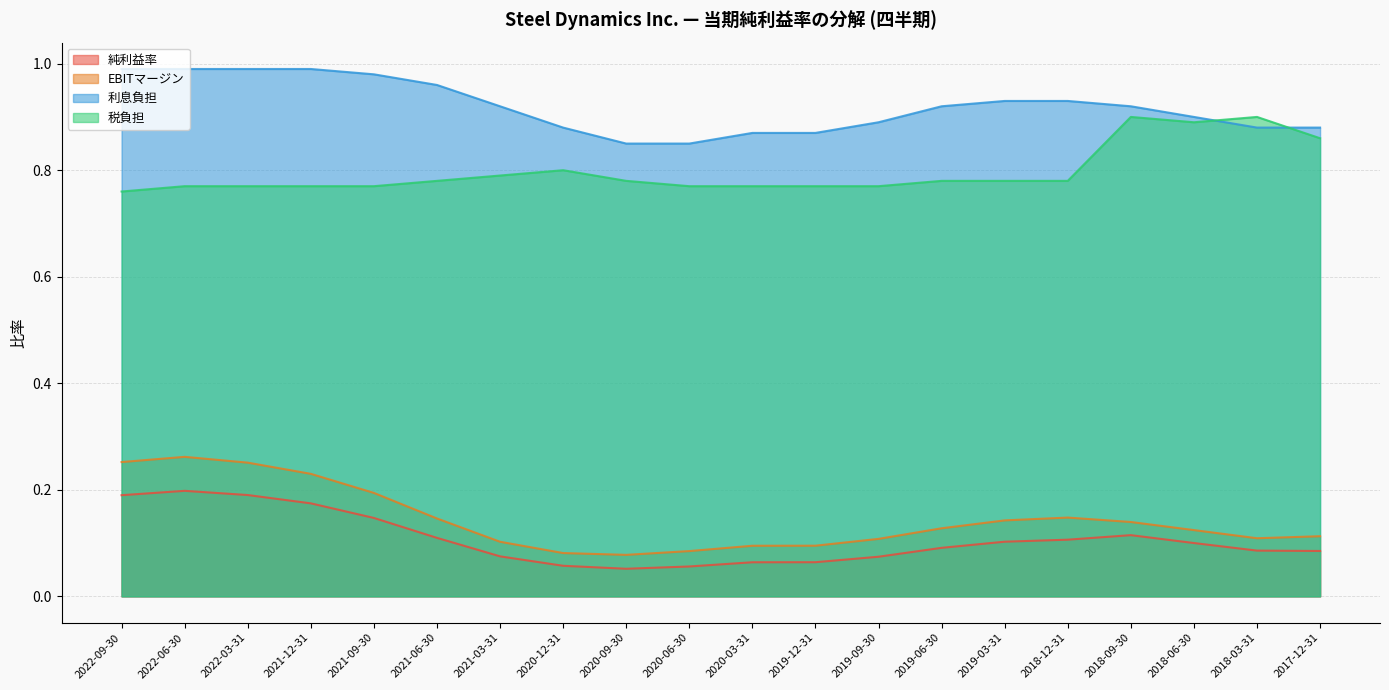

Rank the series by their maximum value, from lowest to highest.

純利益率, EBITマージン, 税負担, 利息負担